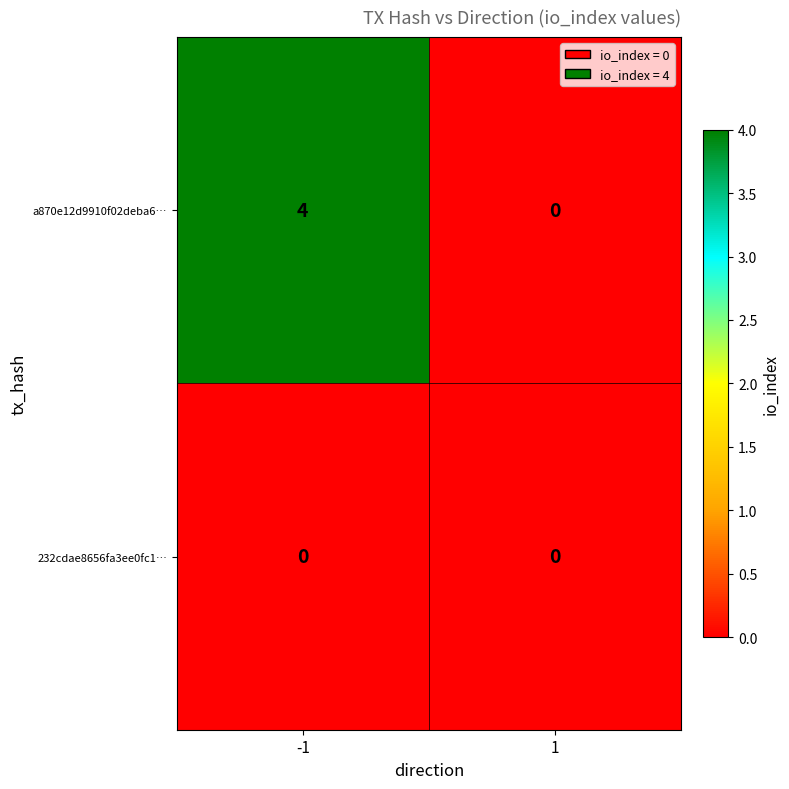

What is the sum of the a870e12d9910f02deba6… values at 1 and -1?

4